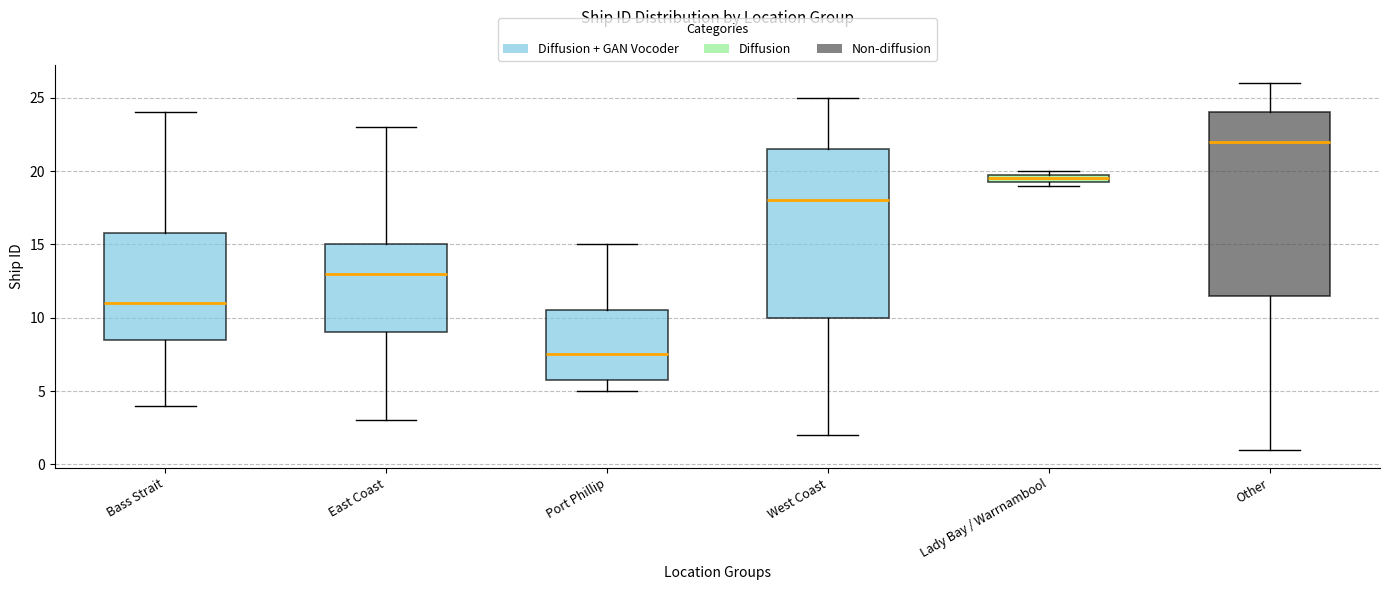

Which box is the tallest, from its lower edge to its upper edge?

Other